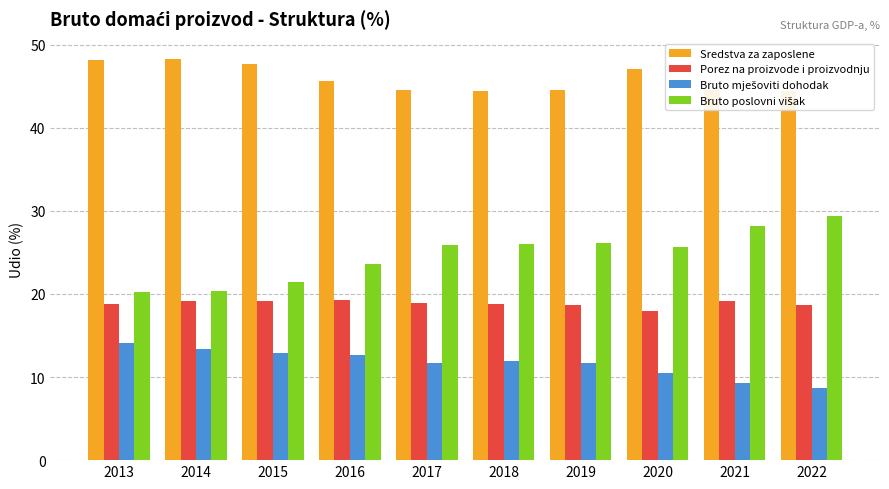

Is it true that Bruto mješoviti dohodak equals 14.1 at 2013?

True